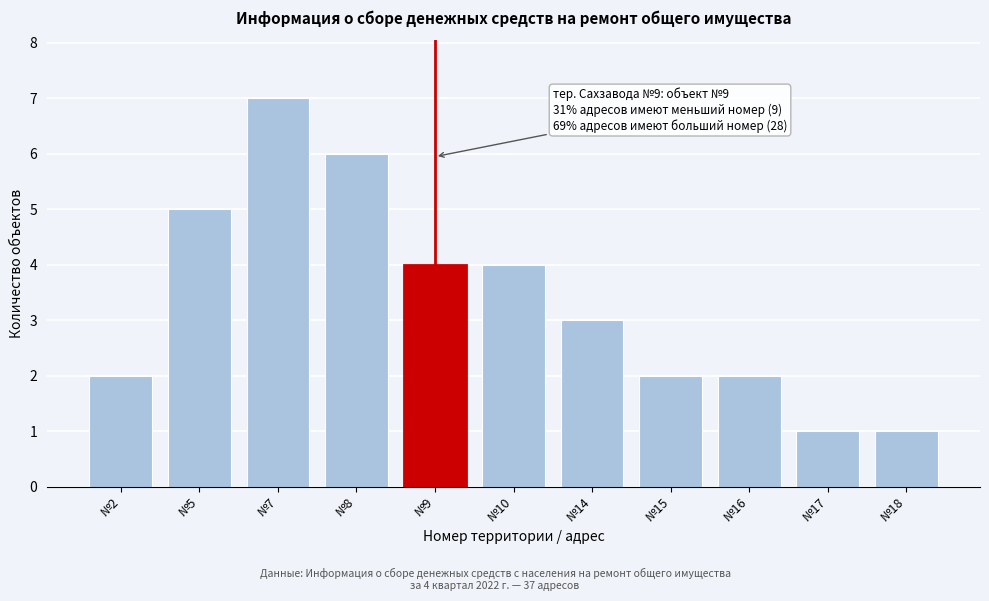

Reading left to right, what are all the values shown in this chart?

№2=2	№5=5	№7=7	№8=6	№9=4	№10=4	№14=3	№15=2	№16=2	№17=1	№18=1